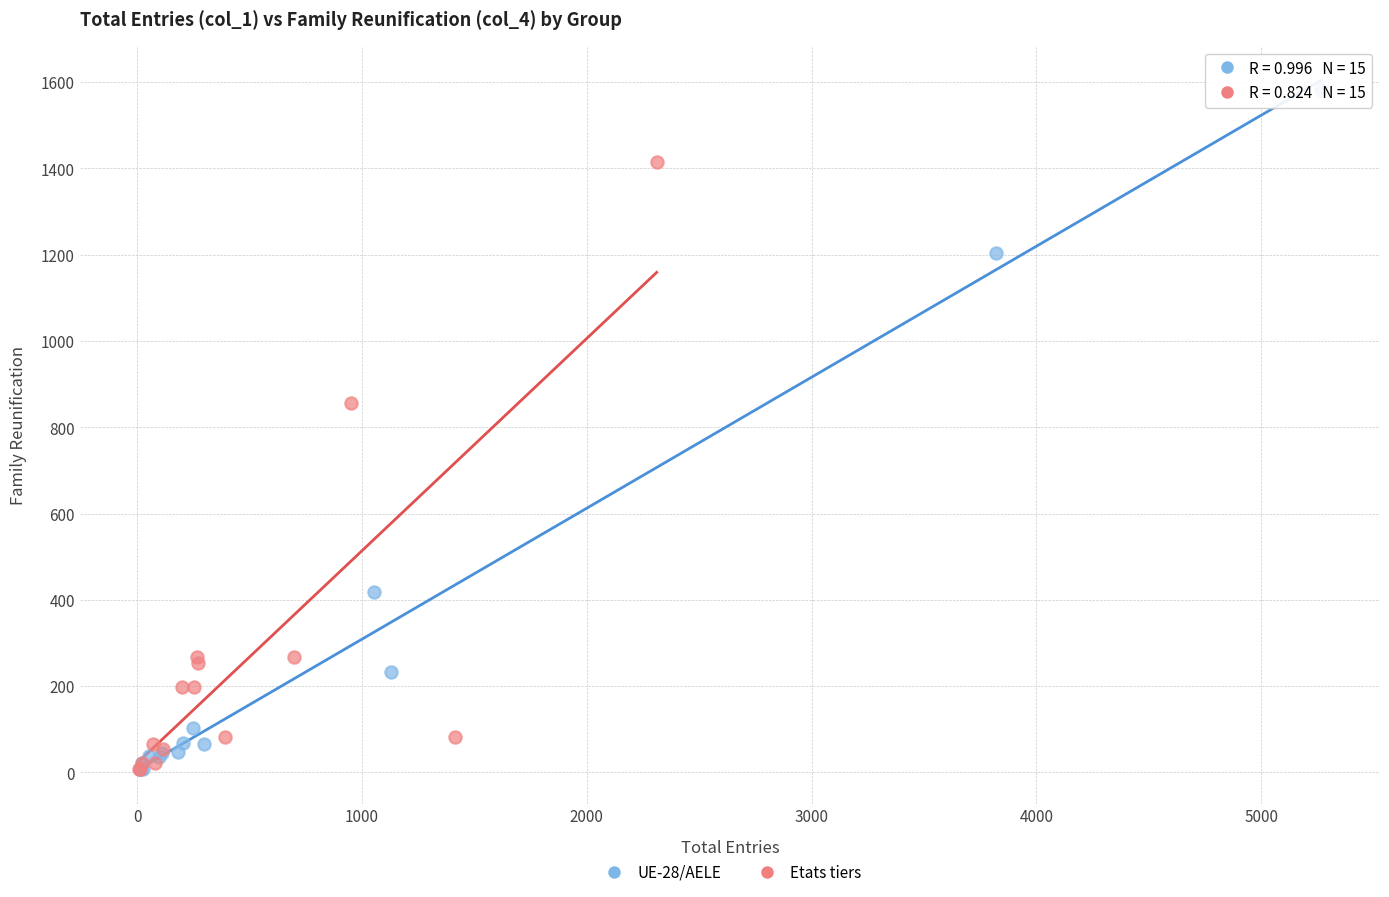

Which series reaches the maximum Y coordinate?

UE-28/AELE